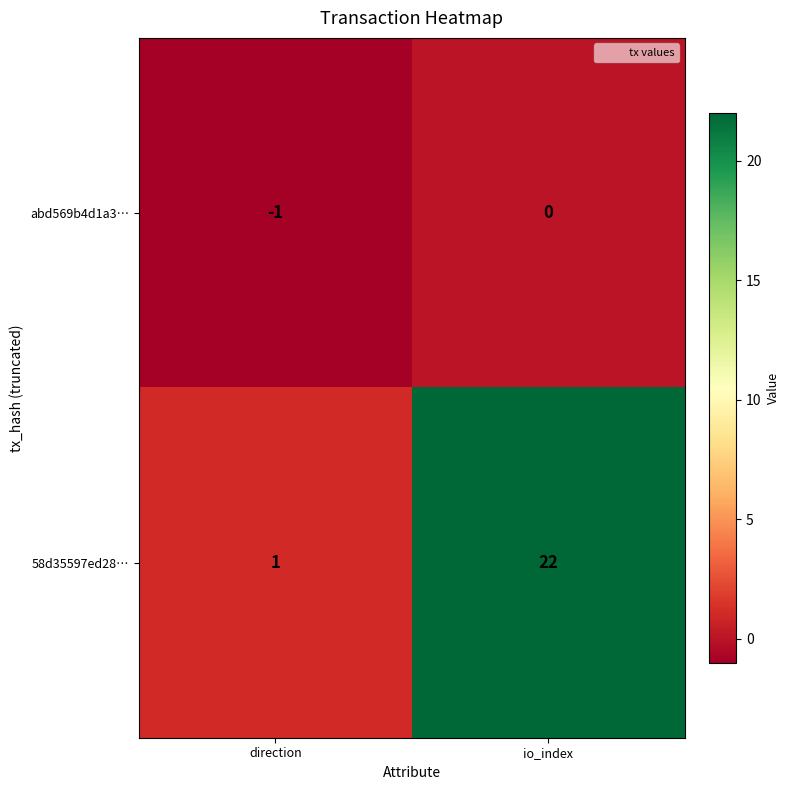

What is the average value of the 58d35597ed28… series?

12